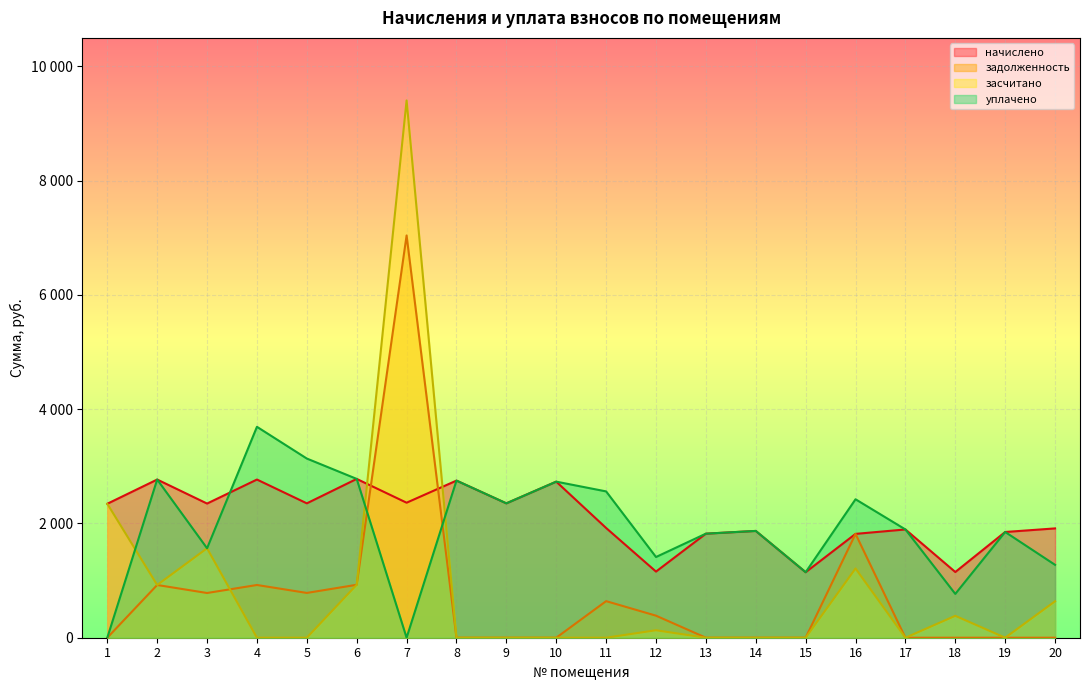

What is the value of the начислено point at the 7th from the left?

2363.4